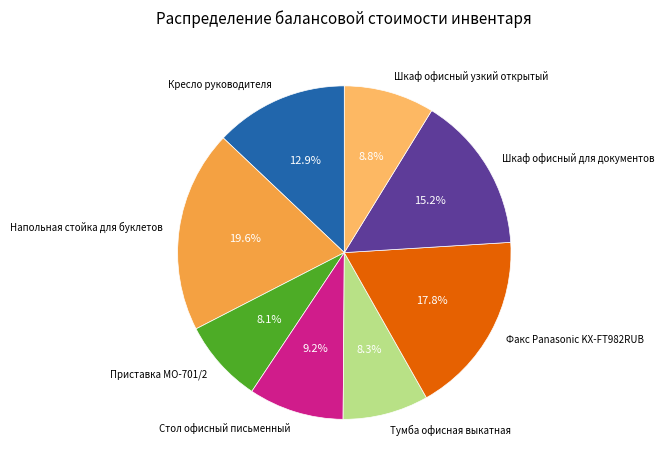

What percentage is the Стол офисный письменный slice, to the nearest percent?

9%